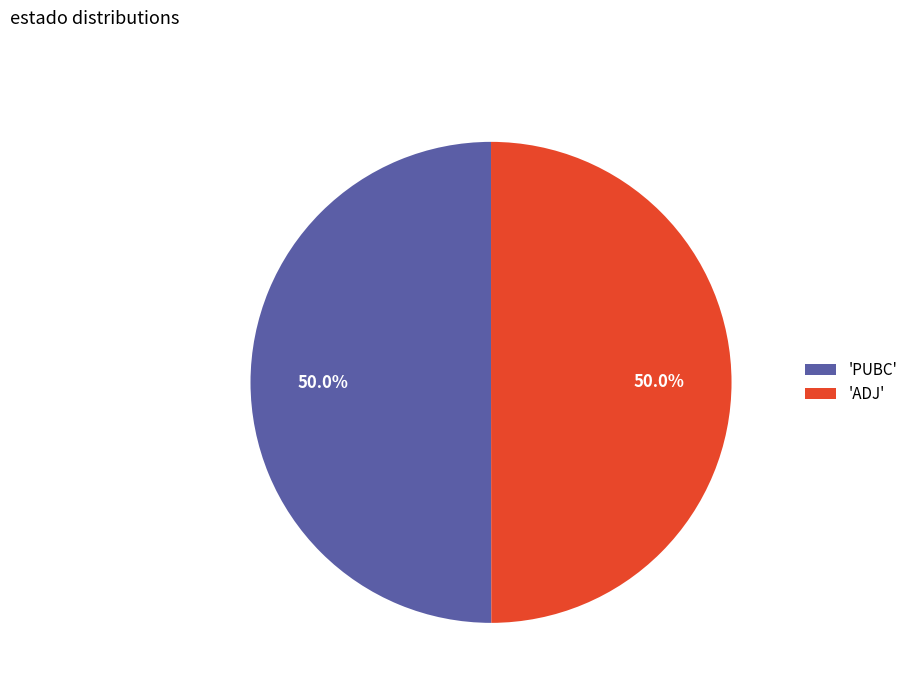

How many slices are in this pie chart?

2